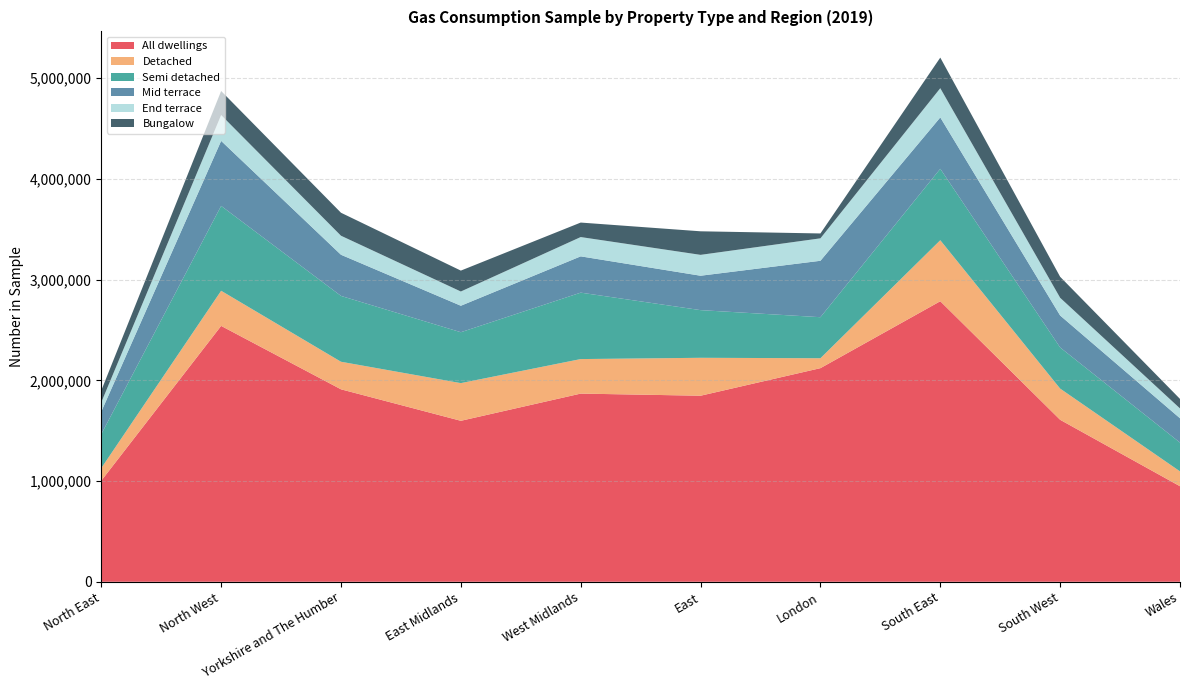

Reading right to left, what are all the values shown in this chart?

All dwellings: Wales=948380	South West=1608040	South East=2785020	London=2120610	East=1846960	West Midlands=1868060	East Midlands=1598010	Yorkshire and The Humber=1910580	North West=2540210	North East=1003250
Detached: Wales=147610	South West=309810	South East=605770	London=98500	East=376530	West Midlands=342720	East Midlands=374140	Yorkshire and The Humber=273690	North West=348720	North East=125080
Semi detached: Wales=285530	South West=408140	South East=708960	London=407400	East=473210	West Midlands=659510	East Midlands=505220	Yorkshire and The Humber=653550	North West=842460	North East=337140
Mid terrace: Wales=241670	South West=317460	South East=510090	London=560070	East=341530	West Midlands=360250	East Midlands=262850	Yorkshire and The Humber=408540	North West=645310	North East=223310
End terrace: Wales=97760	South West=175840	South East=290110	London=222900	East=207230	West Midlands=191630	East Midlands=141400	Yorkshire and The Humber=188880	North West=256640	North East=92490
Bungalow: Wales=94210	South West=208360	South East=303650	London=48350	East=233840	West Midlands=143840	East Midlands=207420	Yorkshire and The Humber=228150	North West=238800	North East=117750